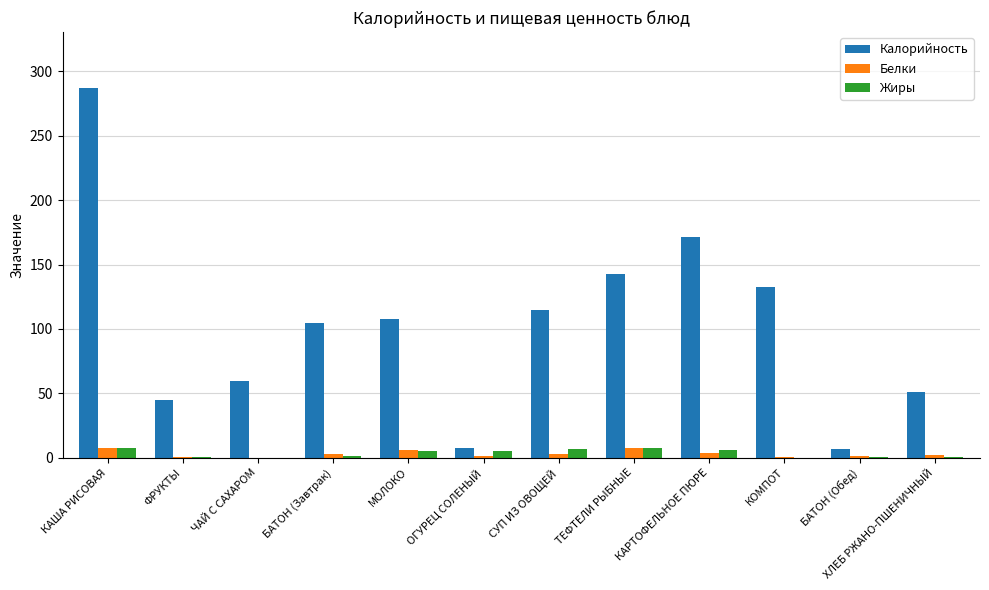

At which label is Калорийность closest to 147?

ТЕФТЕЛИ РЫБНЫЕ